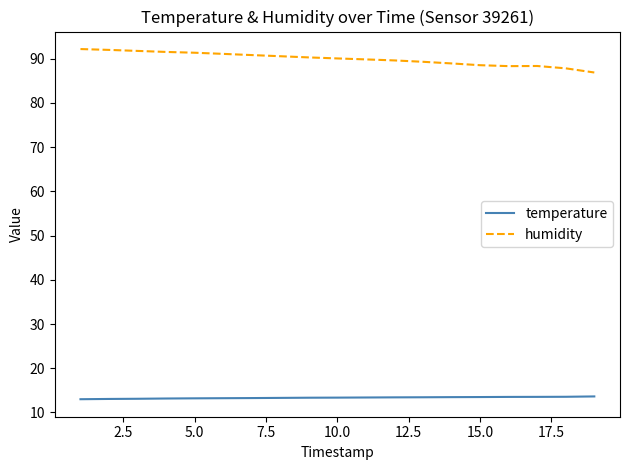

Rank the series by their maximum value, from highest to lowest.

humidity, temperature